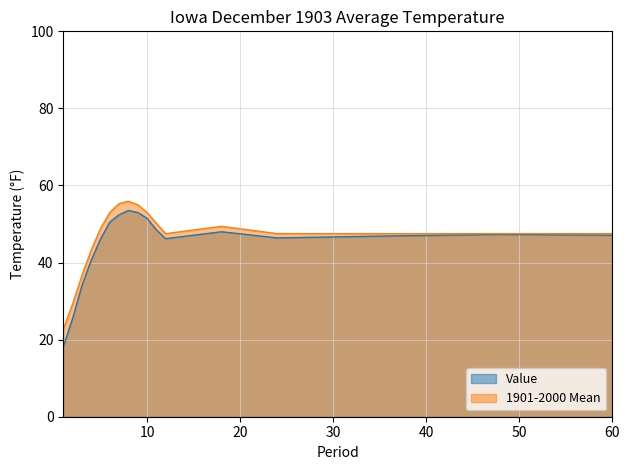

Is it true that Value equals 70.6 at 4?

False